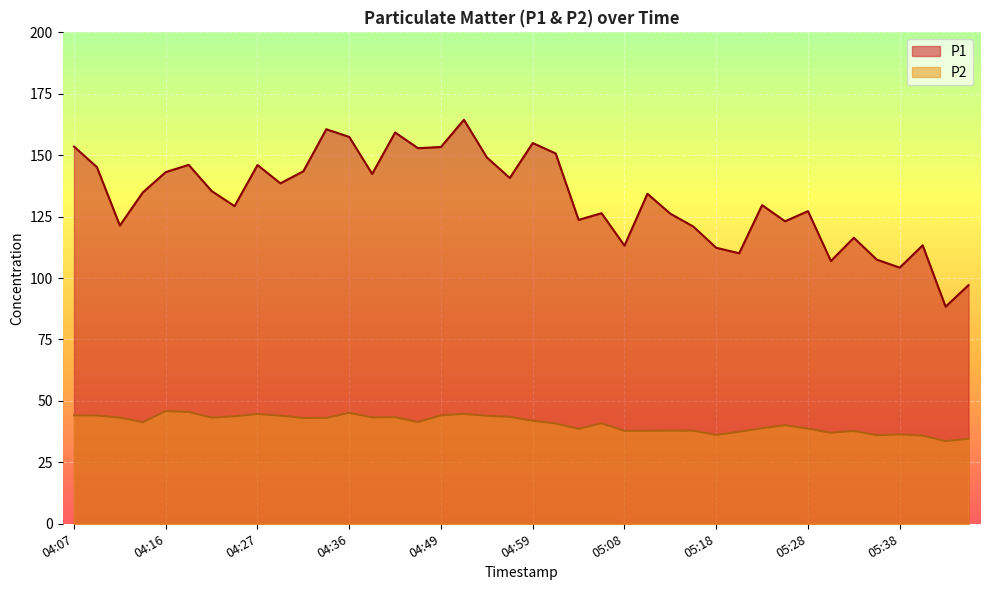

Reading left to right, extract all data points from this chart.

P1: 04:07=153.5	04:09=145.2	04:12=121.4	04:14=134.8	04:16=143.1	04:19=146.1	04:22=135.4	04:24=129.3	04:27=146.0	04:29=138.6	04:31=143.5	04:34=160.6	04:36=157.4	04:41=142.4	04:44=159.2	04:46=152.8	04:49=153.3	04:51=164.4	04:54=149.1	04:56=140.7	04:59=154.9	05:01=150.7	05:04=123.7	05:06=126.4	05:08=113.2	05:11=134.3	05:13=126.2	05:16=121.0	05:18=112.3	05:21=110.1	05:23=129.7	05:26=123.1	05:28=127.2	05:31=107.0	05:33=116.4	05:36=107.5	05:38=104.2	05:41=113.3	05:44=88.3	05:46=97.1
P2: 04:07=44.1	04:09=44.0	04:12=43.2	04:14=41.4	04:16=45.9	04:19=45.5	04:22=43.2	04:24=43.8	04:27=44.7	04:29=44.0	04:31=43.1	04:34=43.1	04:36=45.1	04:41=43.3	04:44=43.4	04:46=41.4	04:49=44.1	04:51=44.7	04:54=44.0	04:56=43.5	04:59=42.0	05:01=40.8	05:04=38.7	05:06=40.9	05:08=37.8	05:11=37.9	05:13=37.9	05:16=37.9	05:18=36.2	05:21=37.4	05:23=38.9	05:26=40.1	05:28=38.7	05:31=37.0	05:33=37.8	05:36=36.0	05:38=36.4	05:41=35.9	05:44=33.6	05:46=34.6